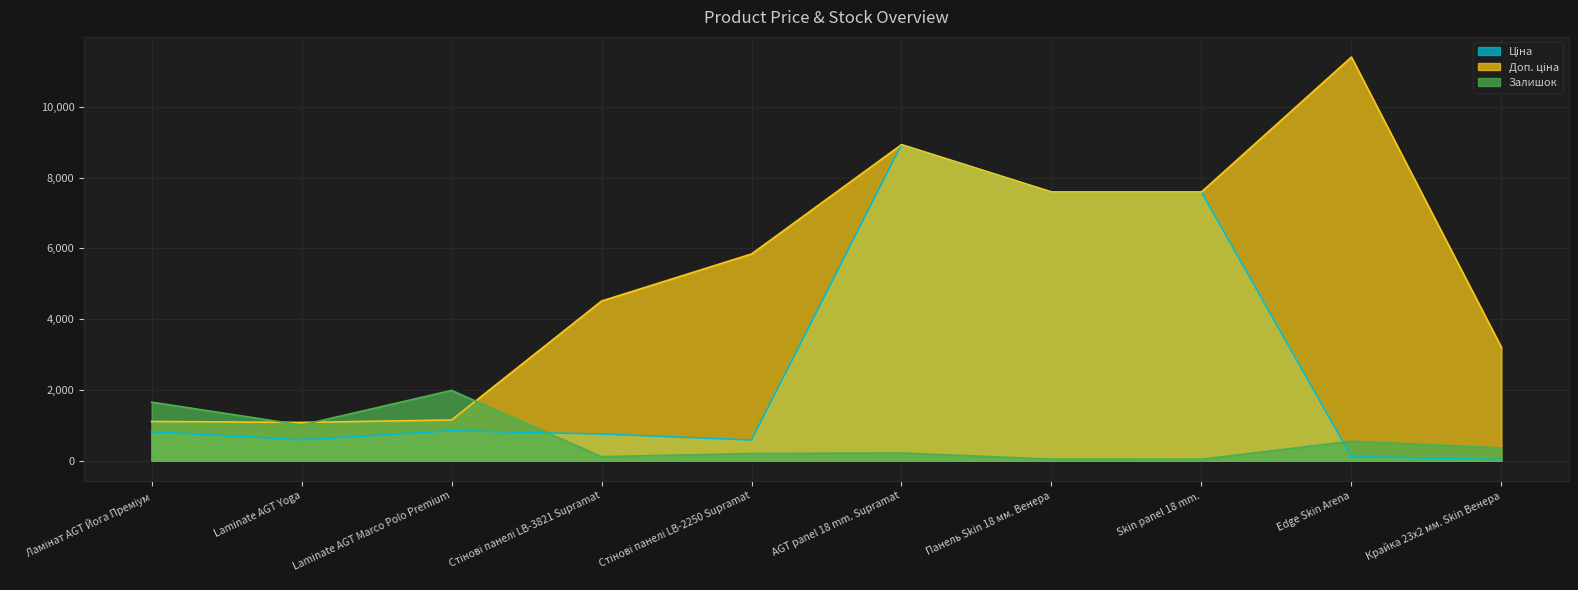

Does the chart display data point markers on the line(s)?

No